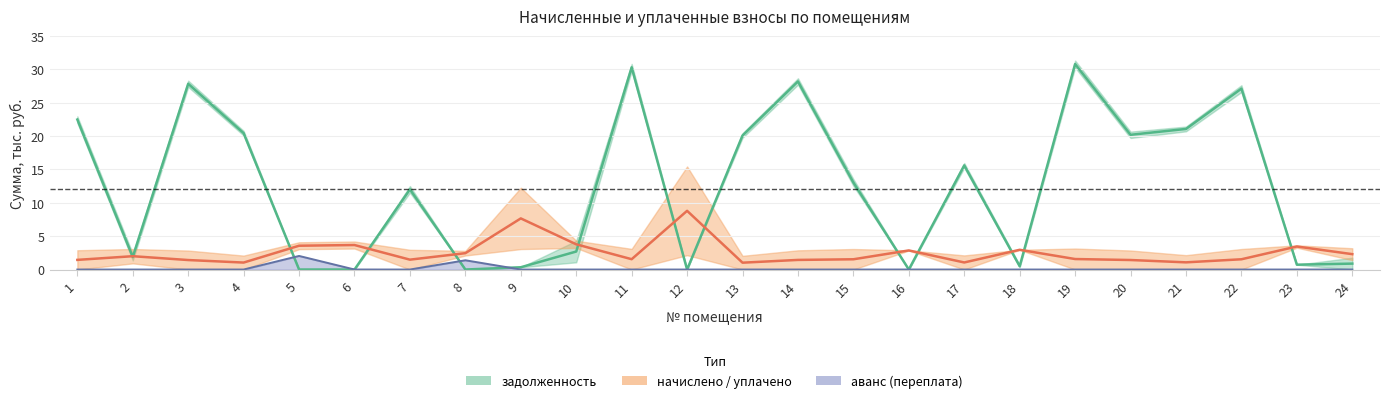

How many lines are shown in the chart?

3